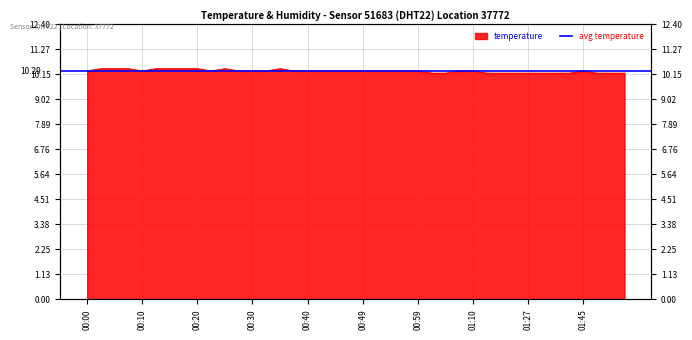

List the labels in order of value, largest first.

00:03, 00:05, 00:08, 00:13, 00:15, 00:18, 00:20, 00:25, 00:35, 00:00, 00:10, 00:23, 00:27, 00:30, 00:32, 00:37, 00:40, 00:42, 00:44, 00:47, 00:49, 00:52, 00:54, 00:57, 00:59, 01:07, 01:10, 01:45, 01:02, 01:05, 01:13, 01:16, 01:21, 01:27, 01:37, 01:40, 01:42, 01:47, 01:50, 01:52